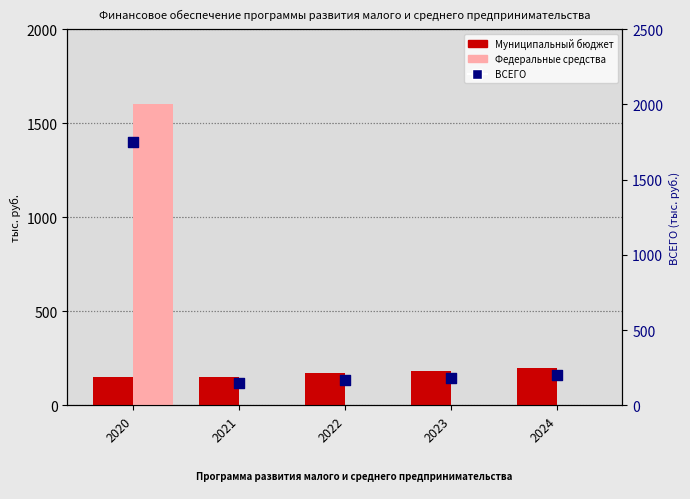

What is the total value across all series at 2021?

300